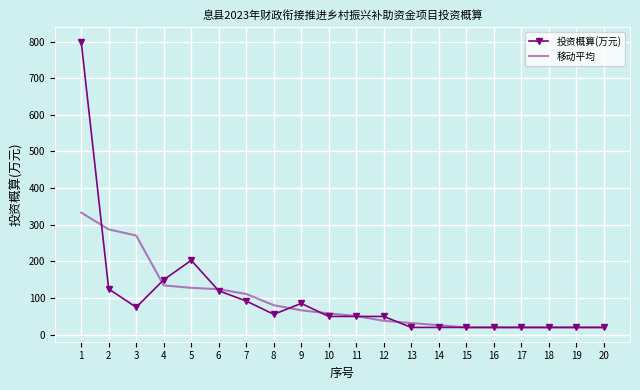

What value does the 移动平均 series have at 17?

20.0